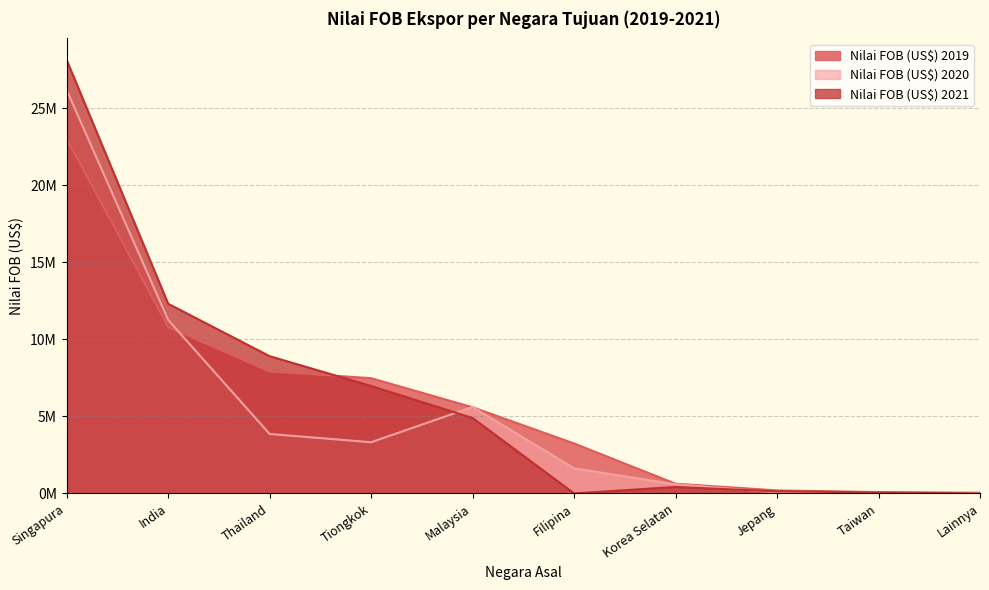

At which category does Nilai FOB (US$) 2020 reach its first local peak?

Malaysia